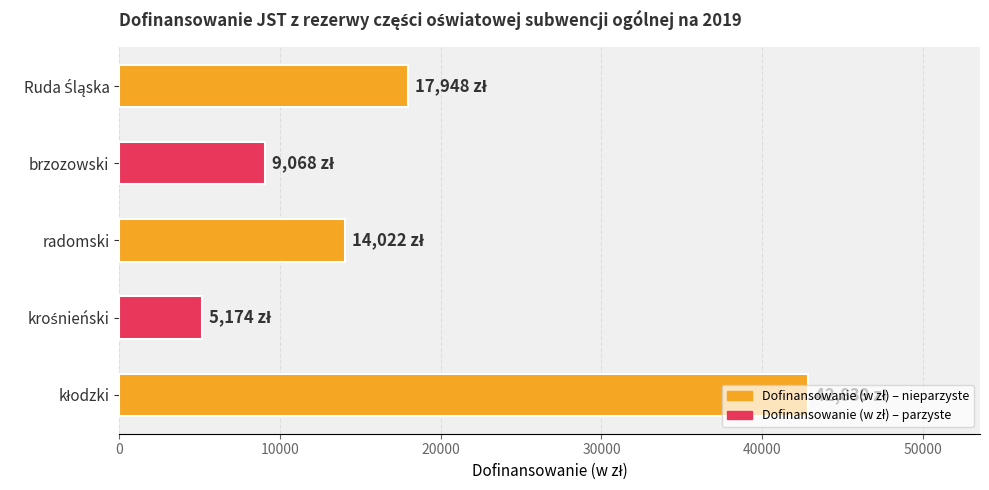

Between radomski and brzozowski, which is larger?

radomski